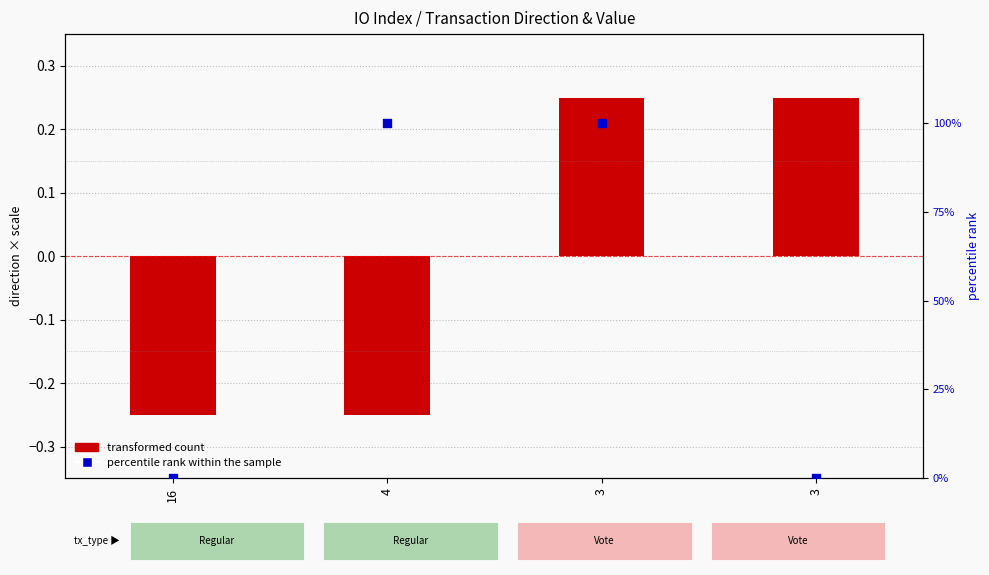

At how many categories does at least one series exceed 17?

2